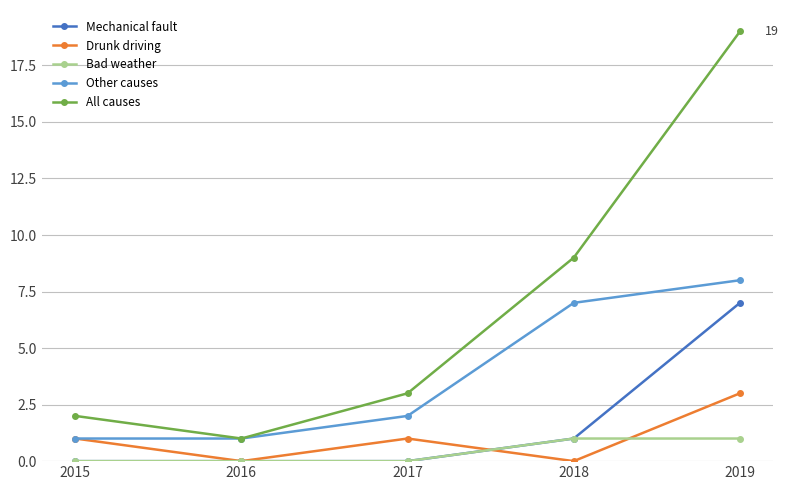

Is it true that All causes equals 3 at 2015?

False